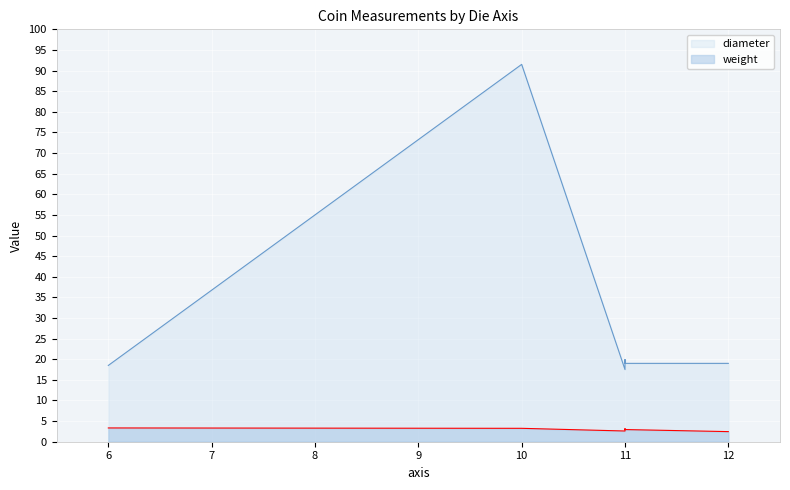

What is the ratio of the value at 12 to the value at 11?

1.1